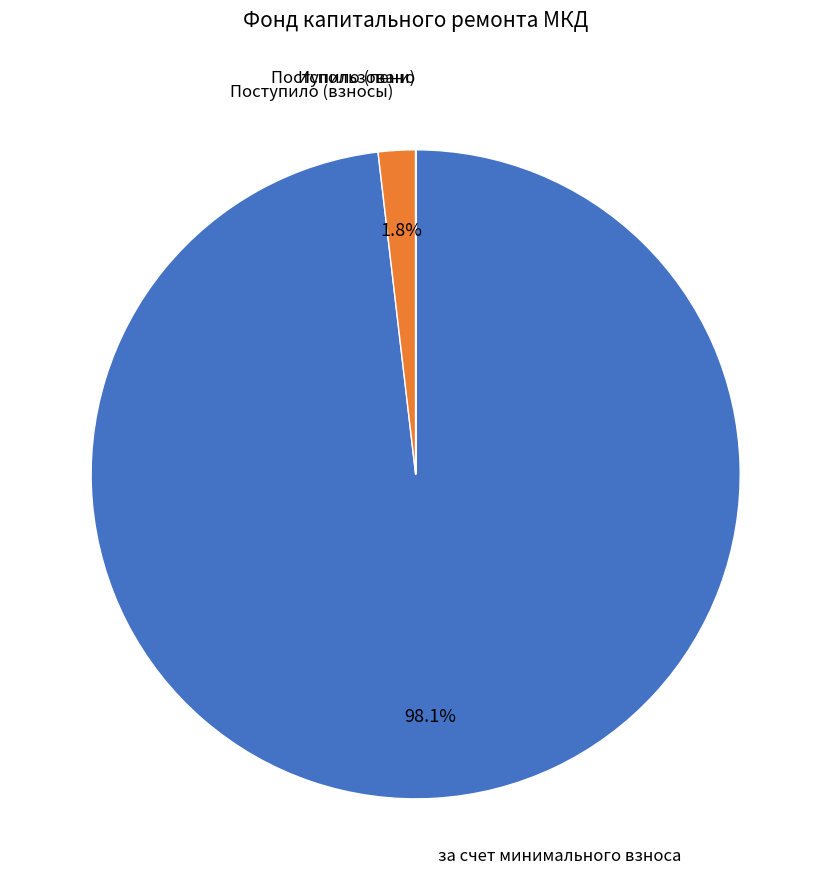

Is there any slice that represents more than half of the pie?

Yes